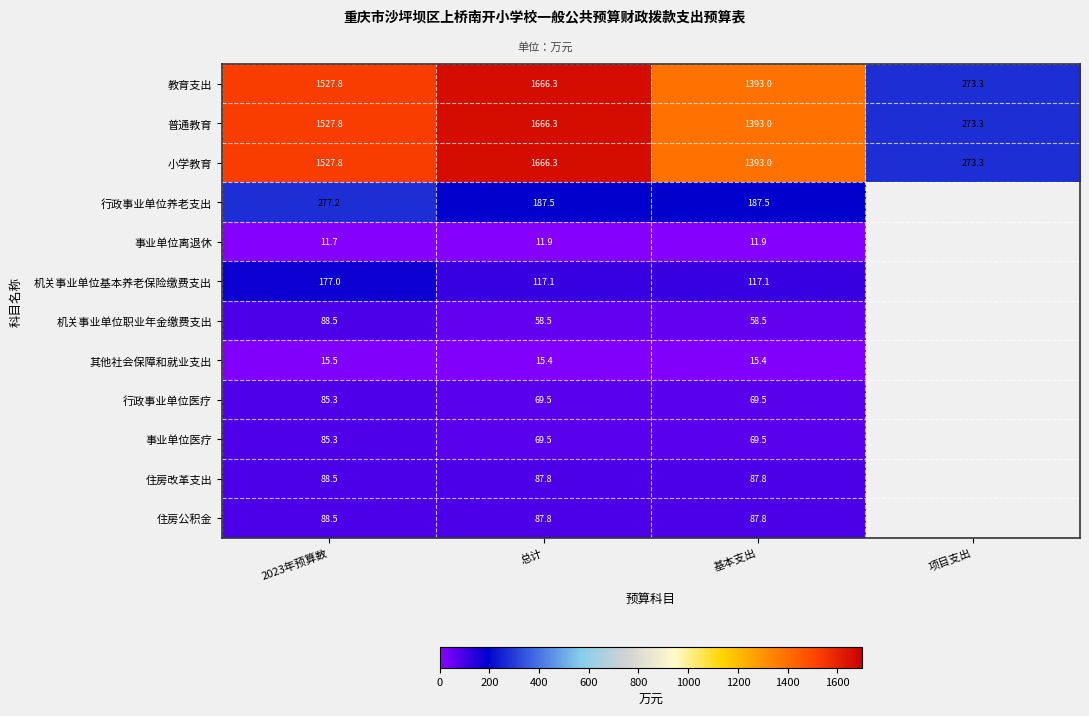

Is the value of 小学教育 at 2023年预算数 greater than the value of 普通教育 at 基本支出?

Yes